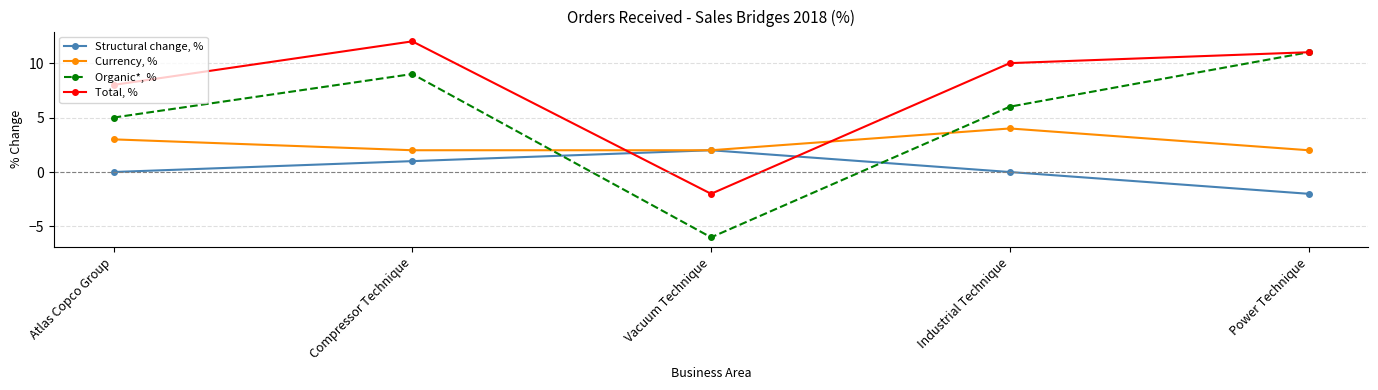

Rank the series by their maximum value, from highest to lowest.

Total, %, Organic*, %, Currency, %, Structural change, %